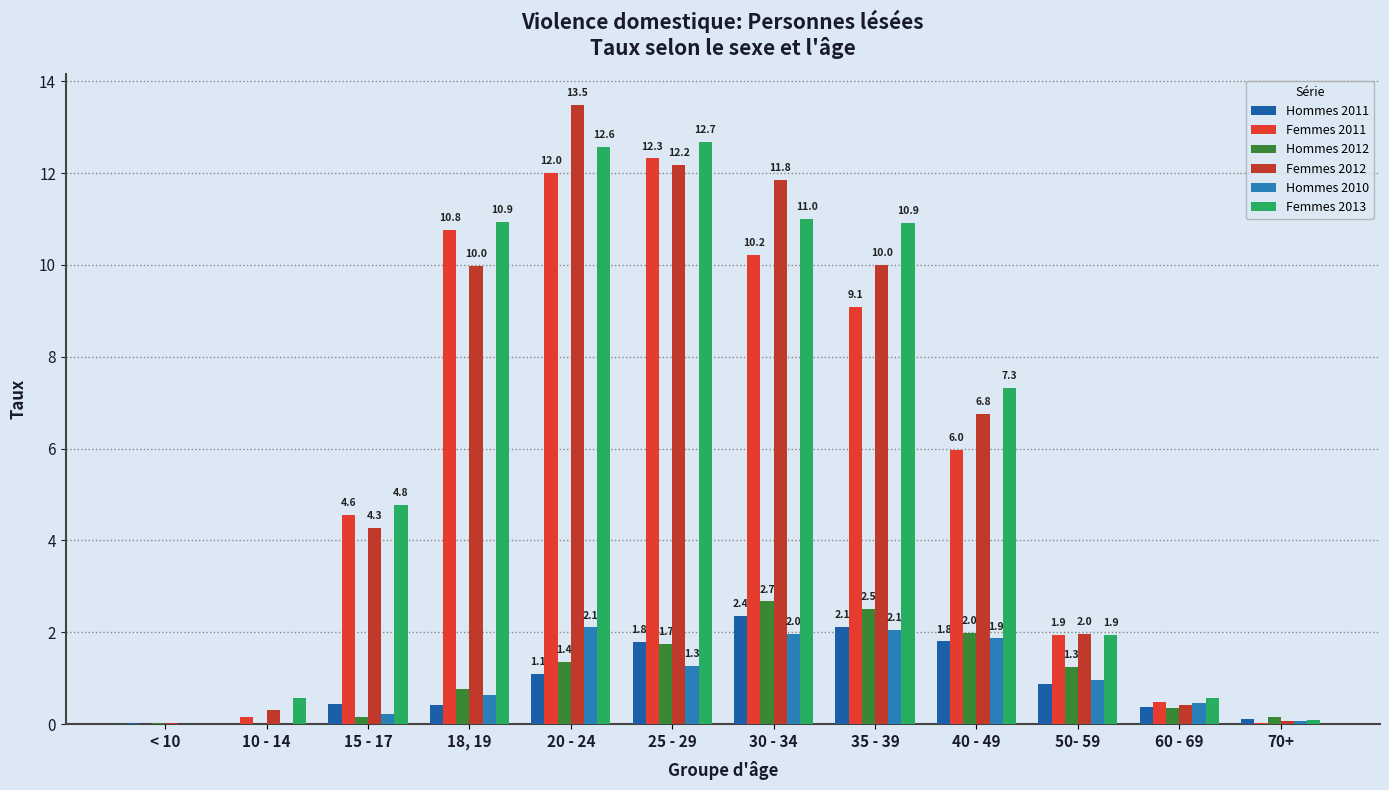

Which series has the largest total across all categories?

Femmes 2013